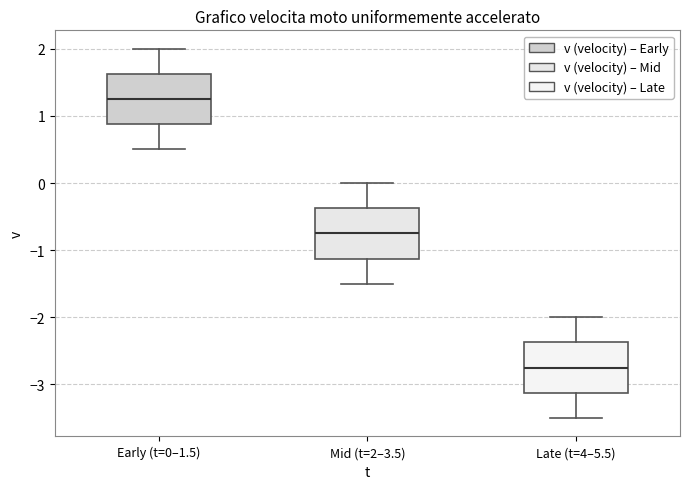

Reading left to right, read every box against the y-axis: the position of its median line, the range the box covers, and the ends of its whiskers. The values are not printed on the chart, so give them approximately, as read against the axis.

Early (t=0–1.5): median 1.3, box 0.9 to 1.6, whiskers 0.5 to 2.0
Mid (t=2–3.5): median -0.7, box -1.1 to -0.4, whiskers -1.5 to 0.0
Late (t=4–5.5): median -2.7, box -3.1 to -2.4, whiskers -3.5 to -2.0